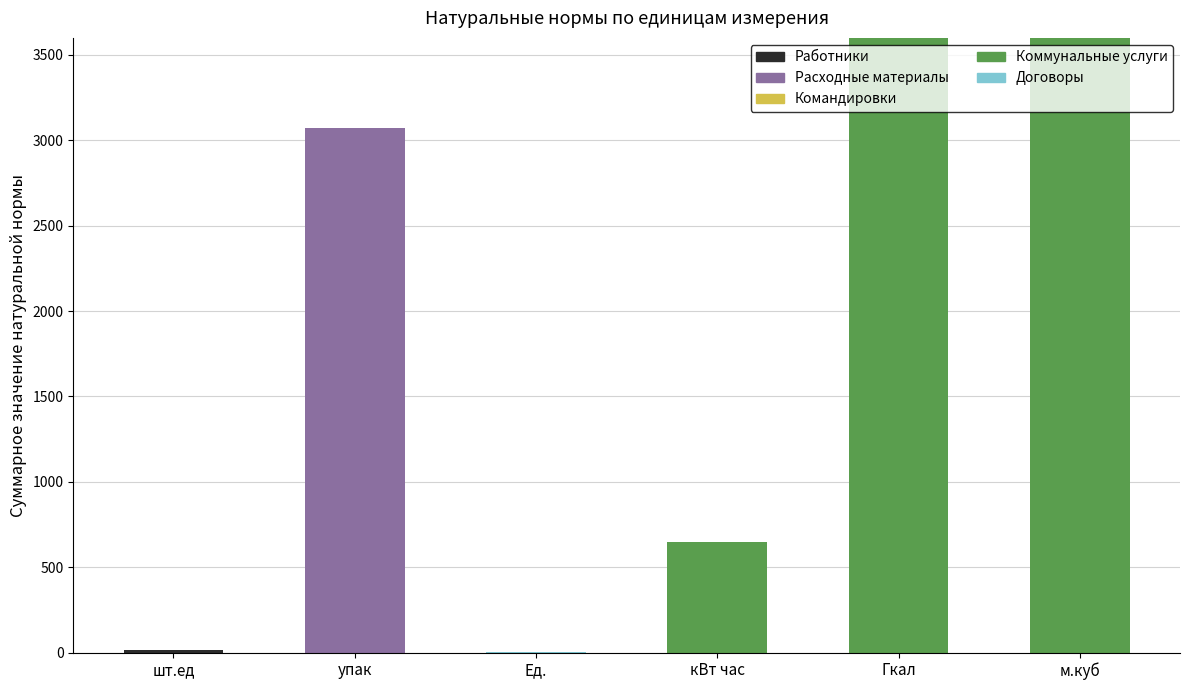

What is the total value across all series at Гкал?

3600.0